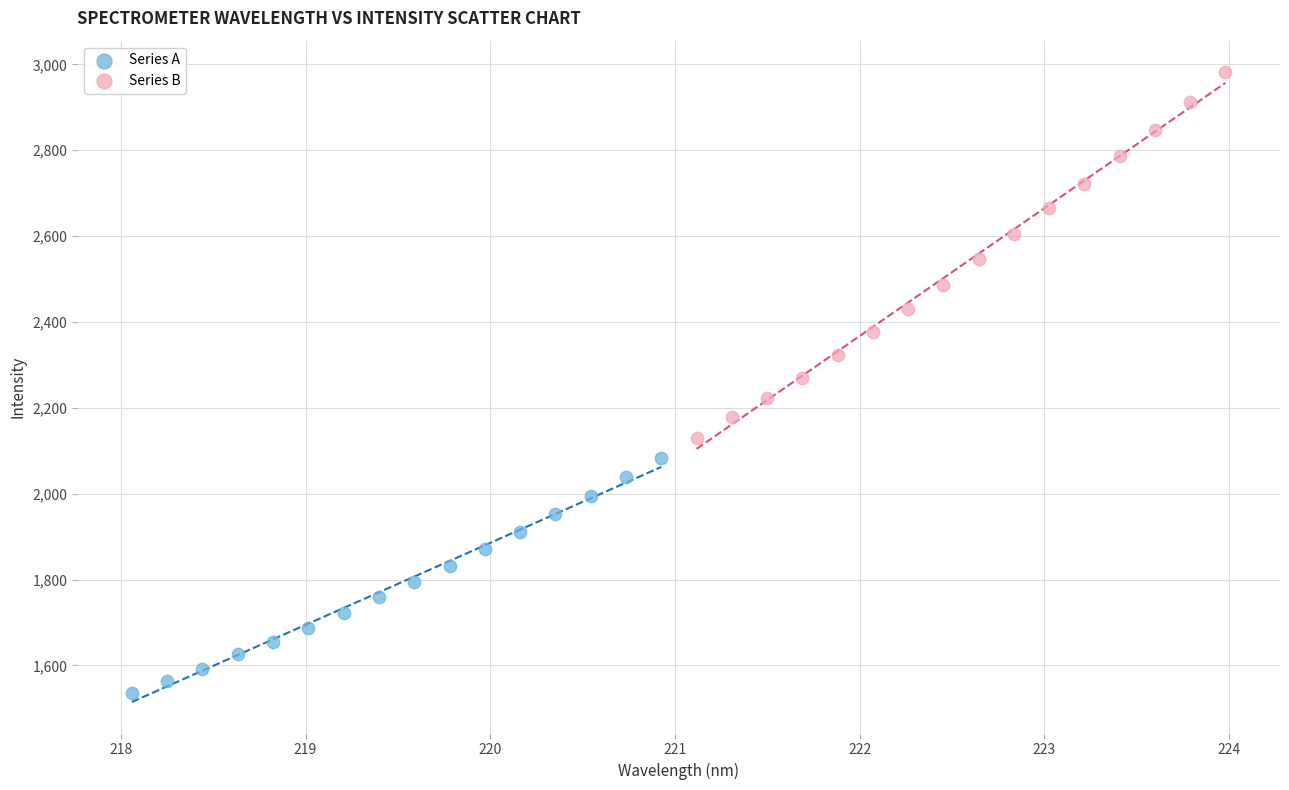

Which series has the largest Y range (max minus min)?

Series B